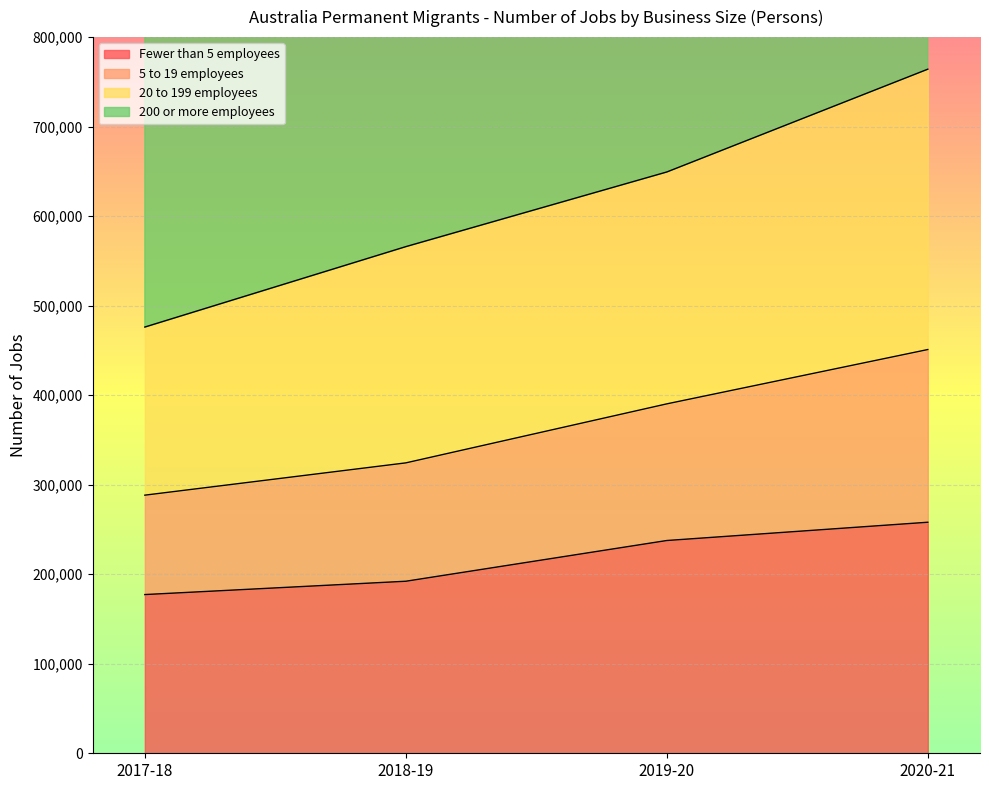

The value of Fewer than 5 employees at 2020-21 is 258078. True or false?

True